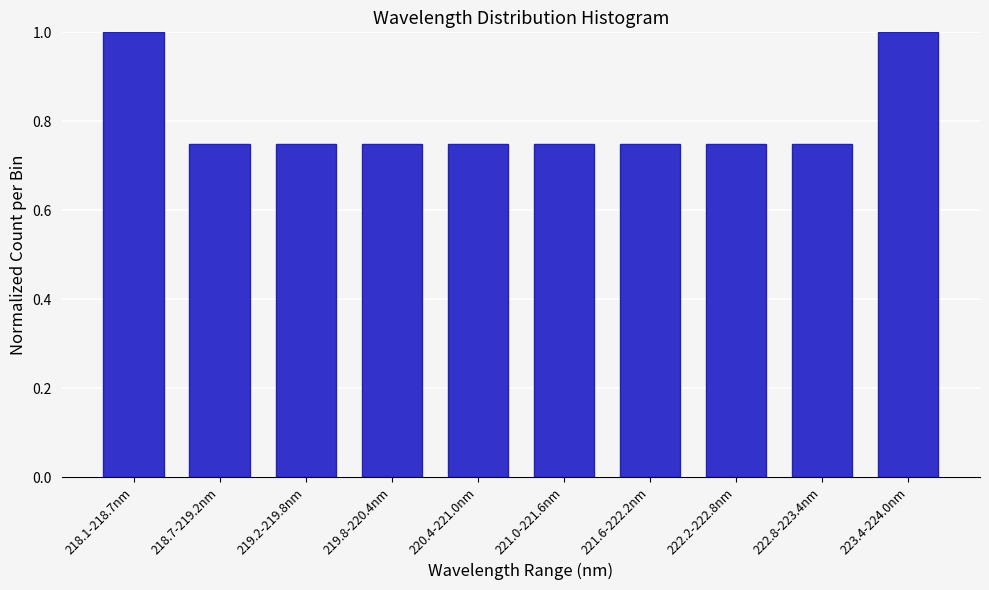

What is the sum of the values at 222.2-222.8nm and 220.4-221.0nm?

1.5